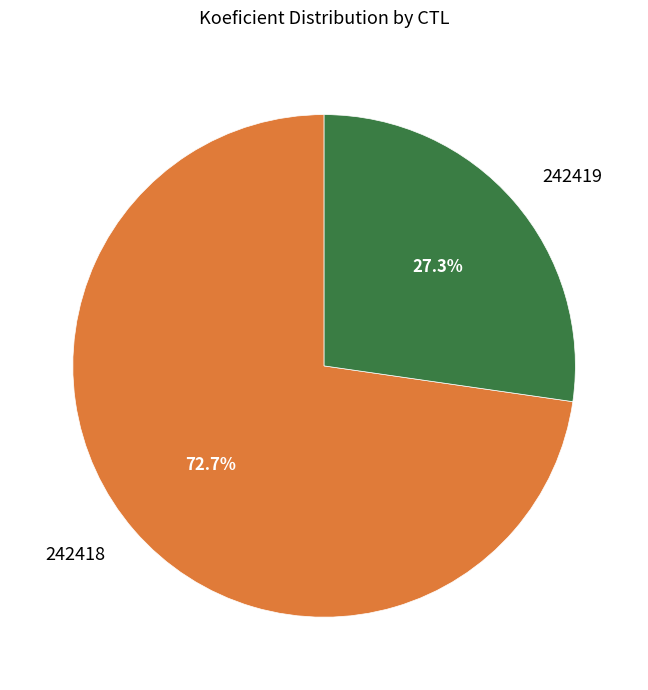

Rank the categories by value from highest to lowest.

242418, 242419